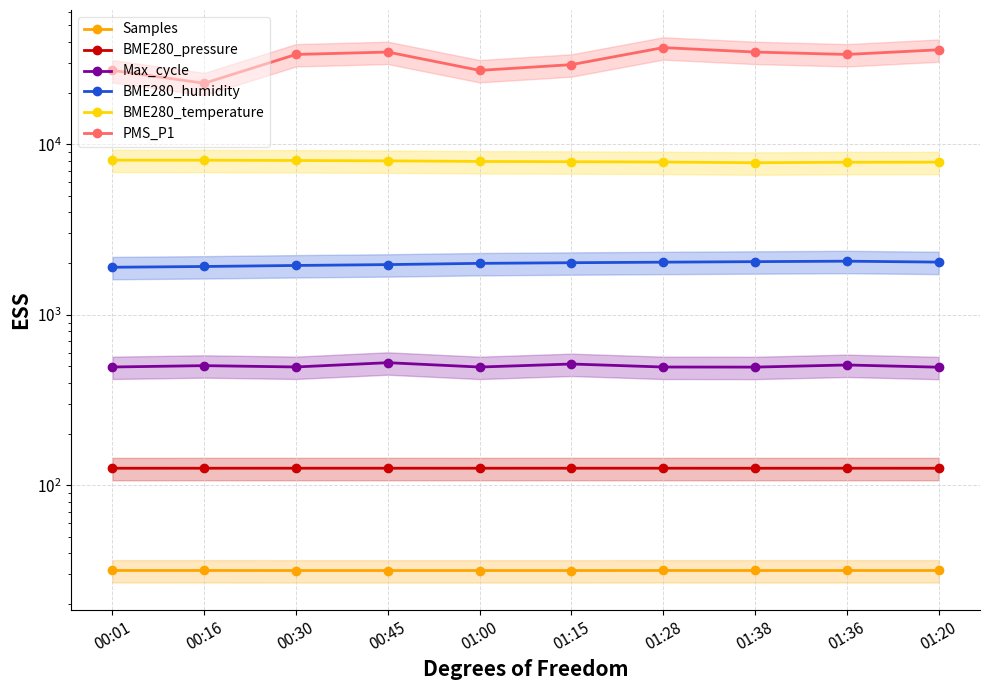

What is the label of the 4th point from the left?

00:45